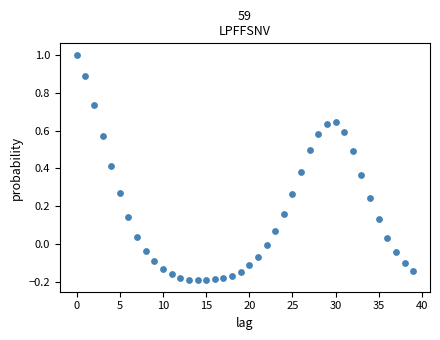

Count the number of points in this scatter plot.

40